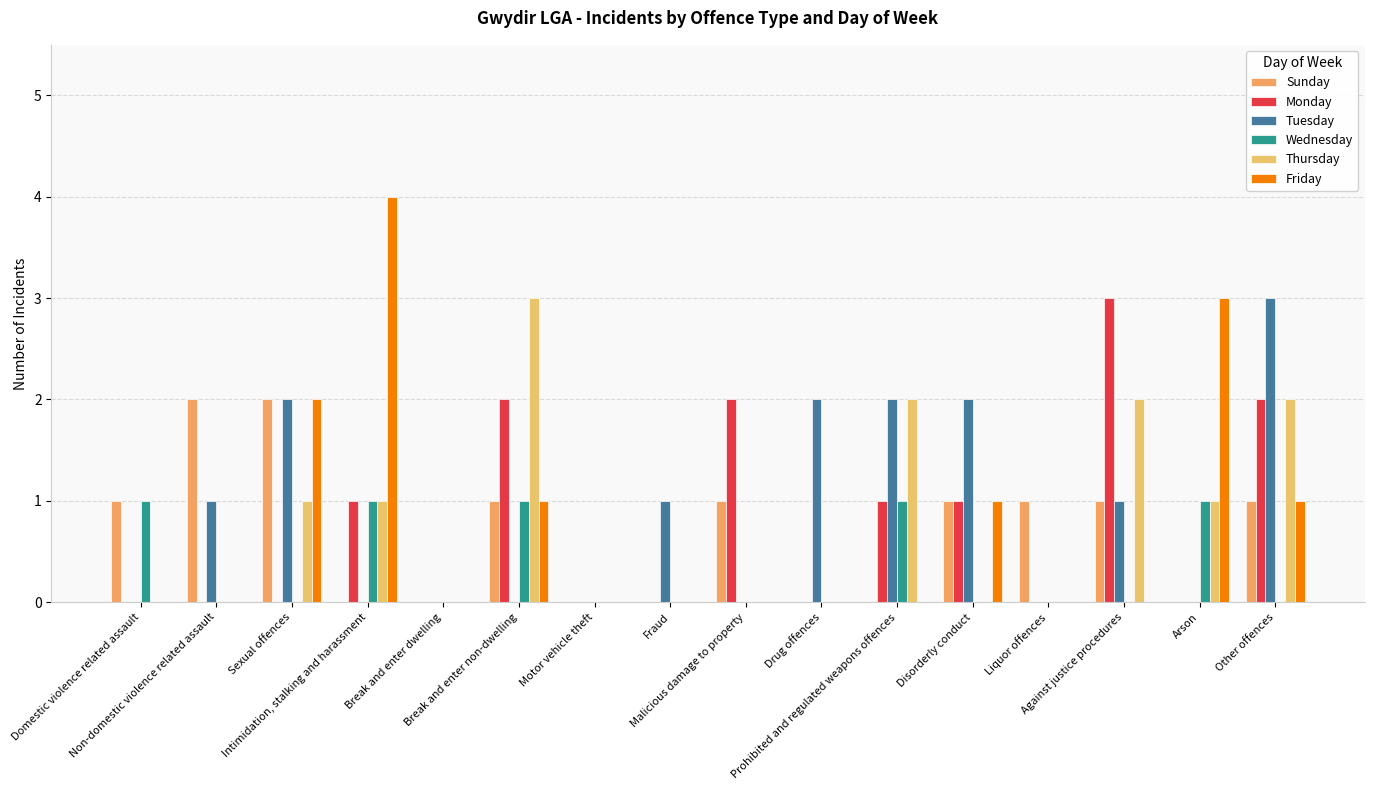

What is the label of the 11th bar from the left?

Prohibited and regulated weapons offences